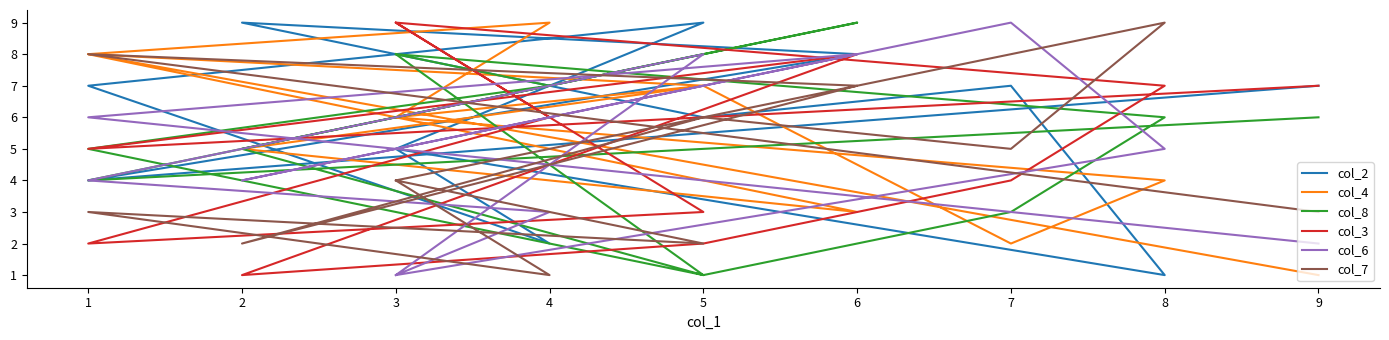

Rank the categories by col_8 value from lowest to highest.

5, 5, 7, 1, 1, 2, 8, 9, 4, 3, 3, 6